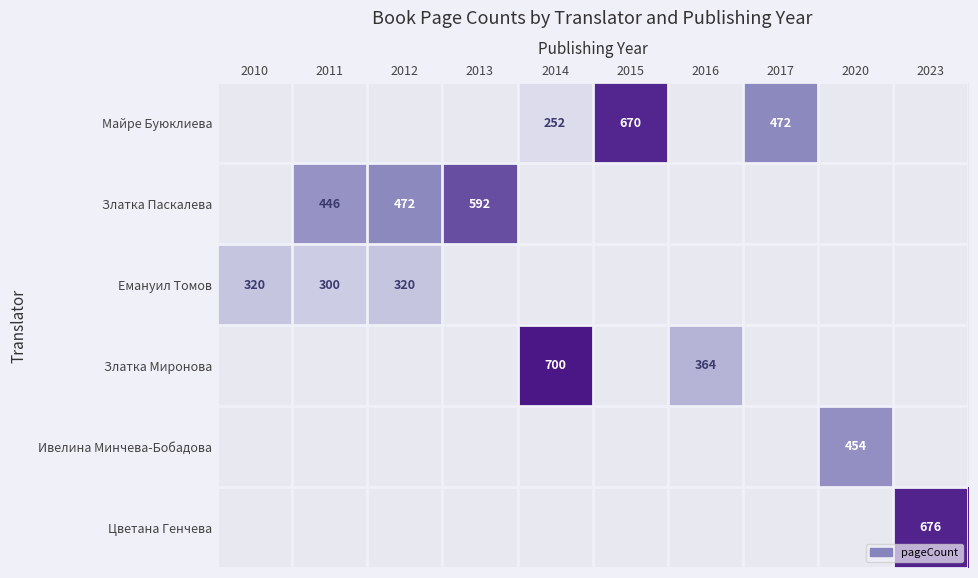

Between 2020 and 2023, which is larger?

2023